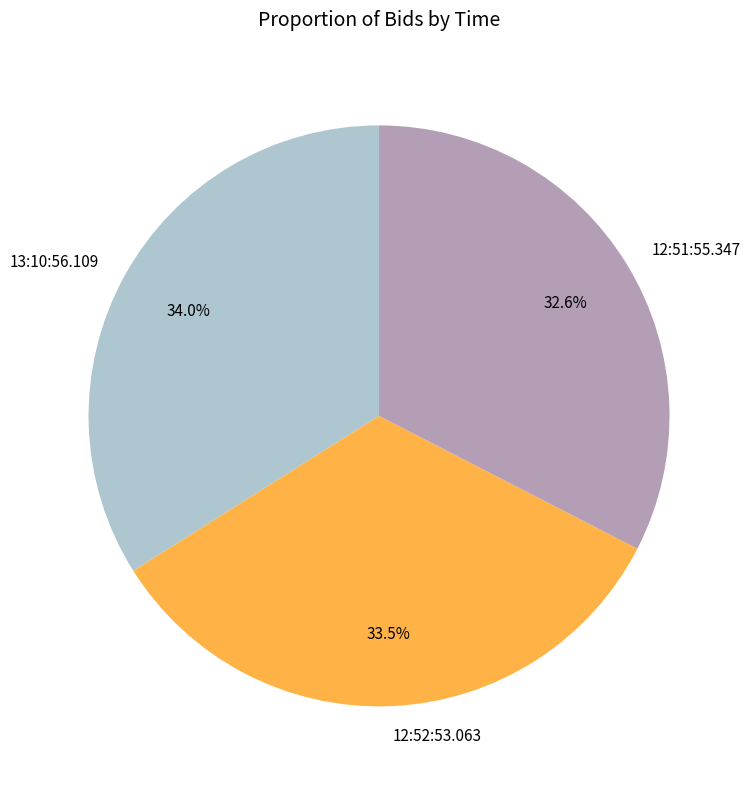

Combined, what portion of the pie is 13:10:56.109 and 12:51:55.347?

66.5%